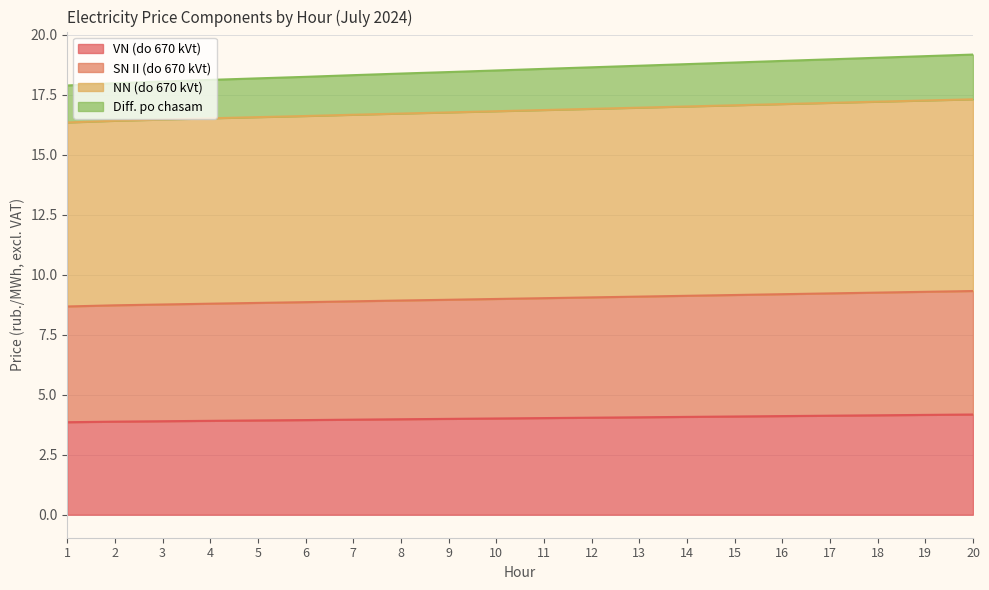

Is it true that SN II (do 670 kVt) equals 29.2 at 11?

False